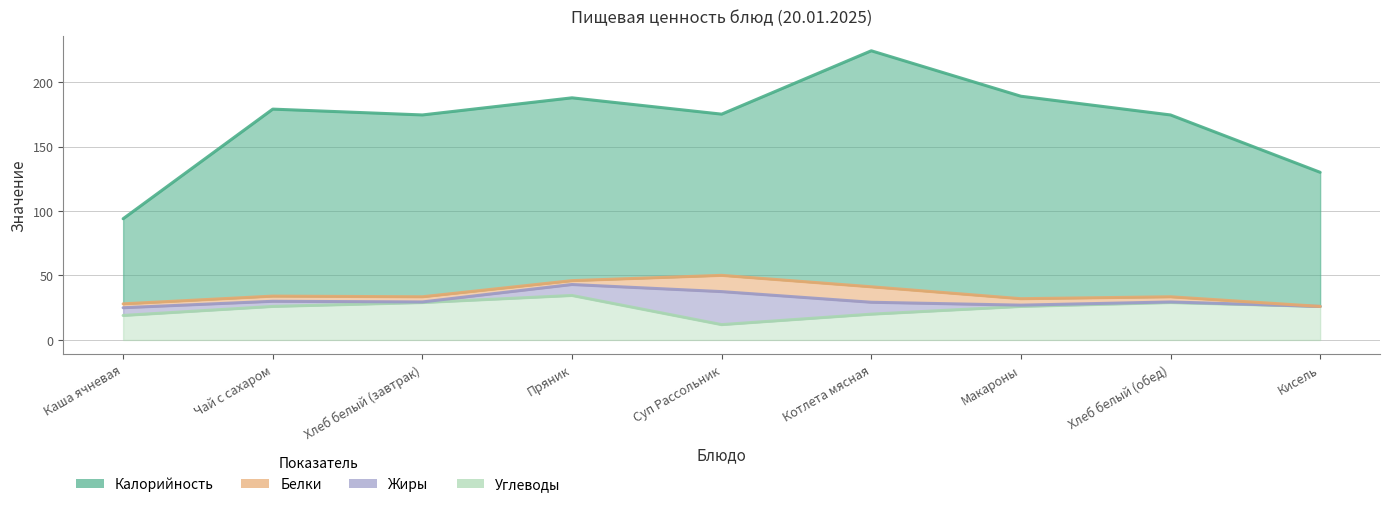

What is the value of the Углеводы point at the 8th from the left?

29.0